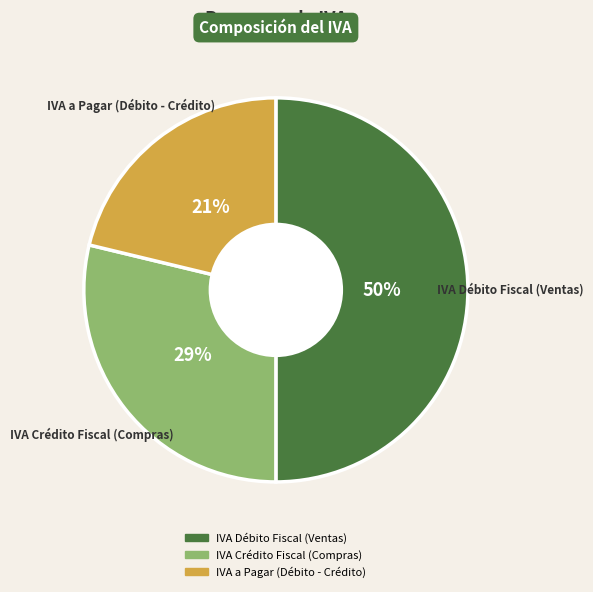

Is IVA a Pagar (Débito - Crédito) the majority of the pie?

No